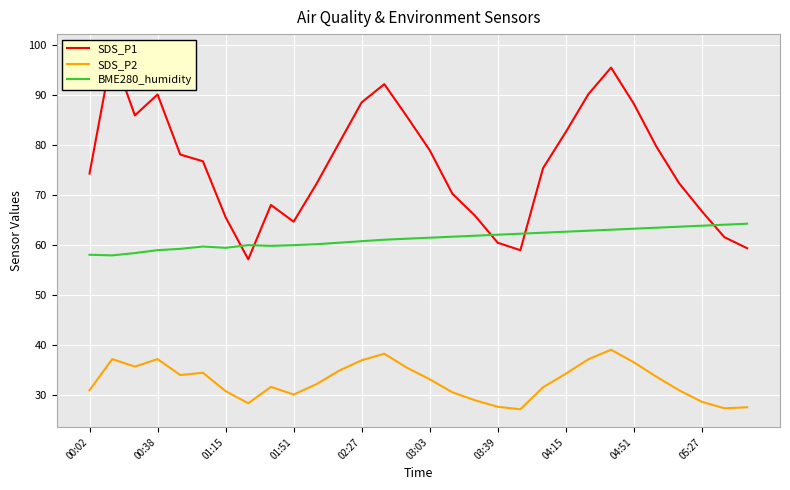

The value of BME280_humidity at 02:27 is 60.7. True or false?

True